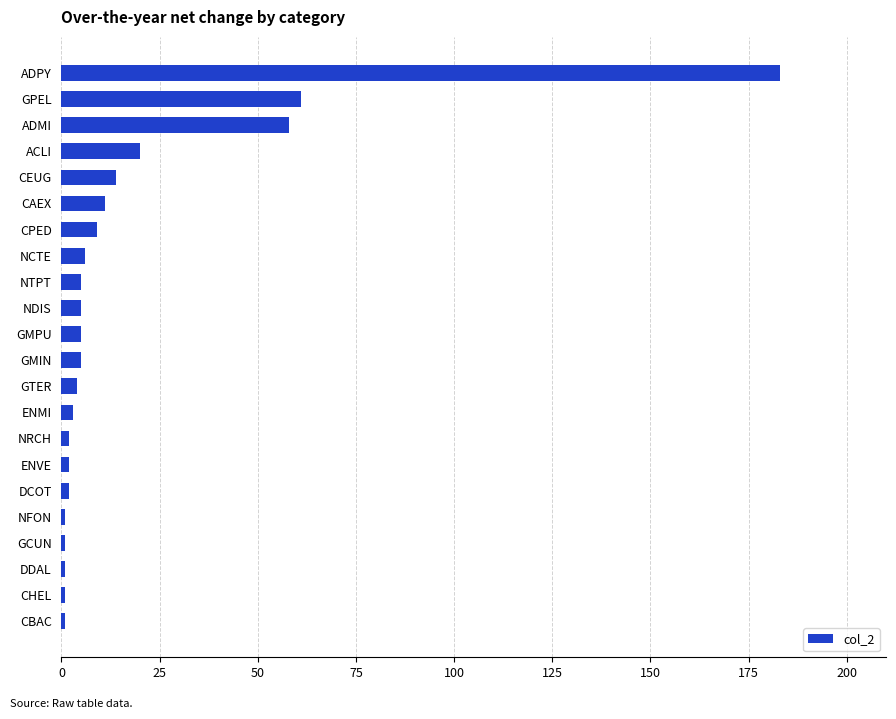

What is the smallest value displayed?

1